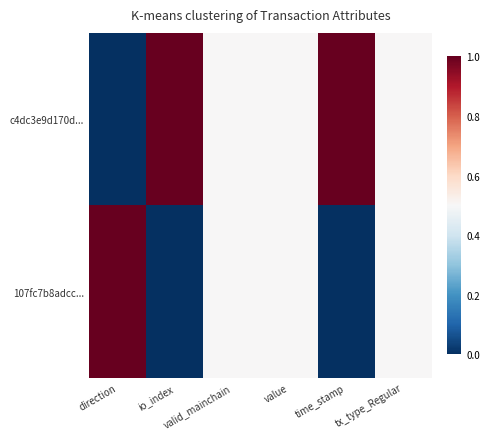

What is the difference between the highest and lowest values at time_stamp?

1.0